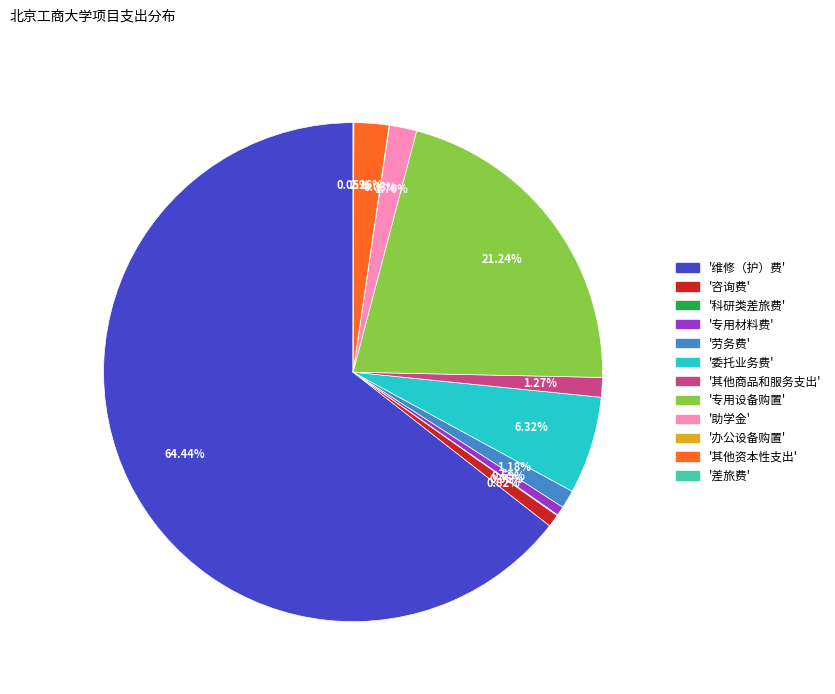

Does any single category account for the majority?

Yes